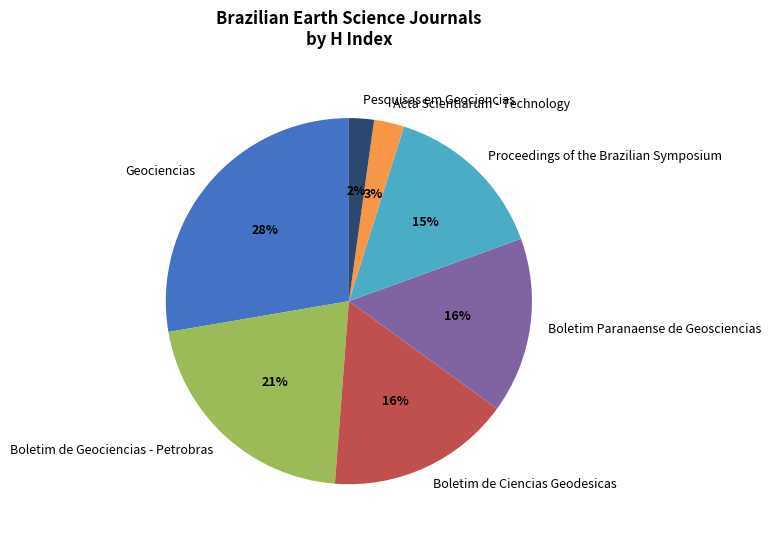

Is there a majority slice in this chart?

No